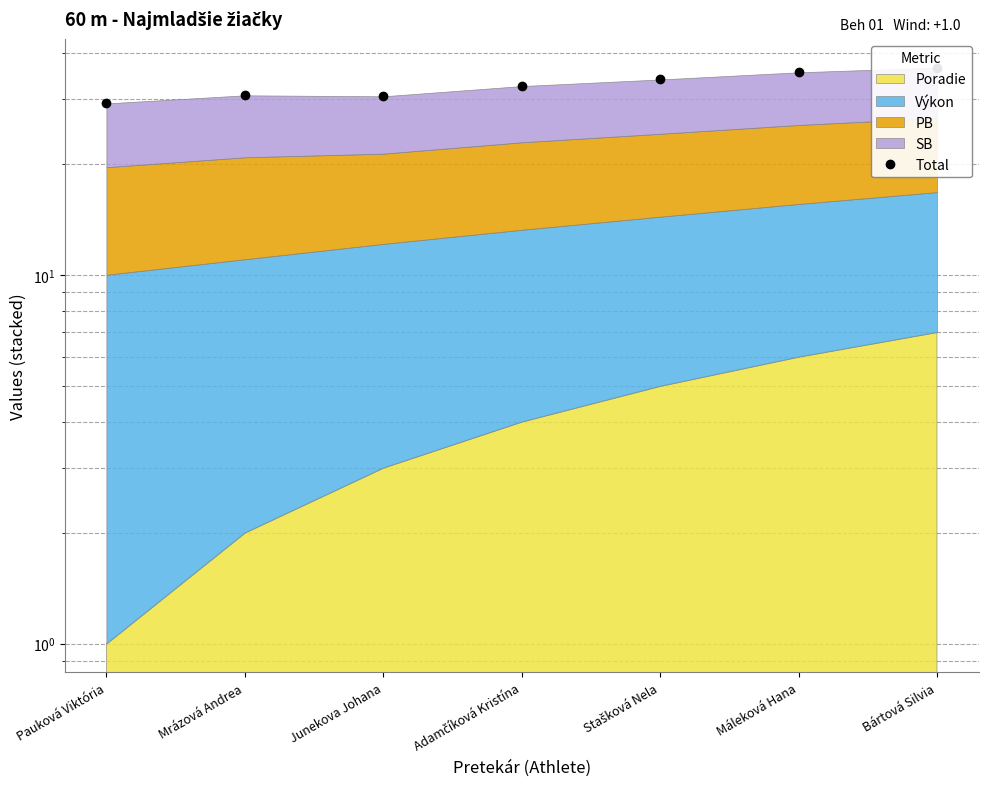

Reading left to right, transcribe all the data shown in this chart.

Pauková Viktória=29.2	Mrázová Andrea=30.7	Junekova Johana=30.5	Adamčíková Kristína=32.6	Stašková Nela=33.9	Máleková Hana=35.5	Bártová Silvia=36.5